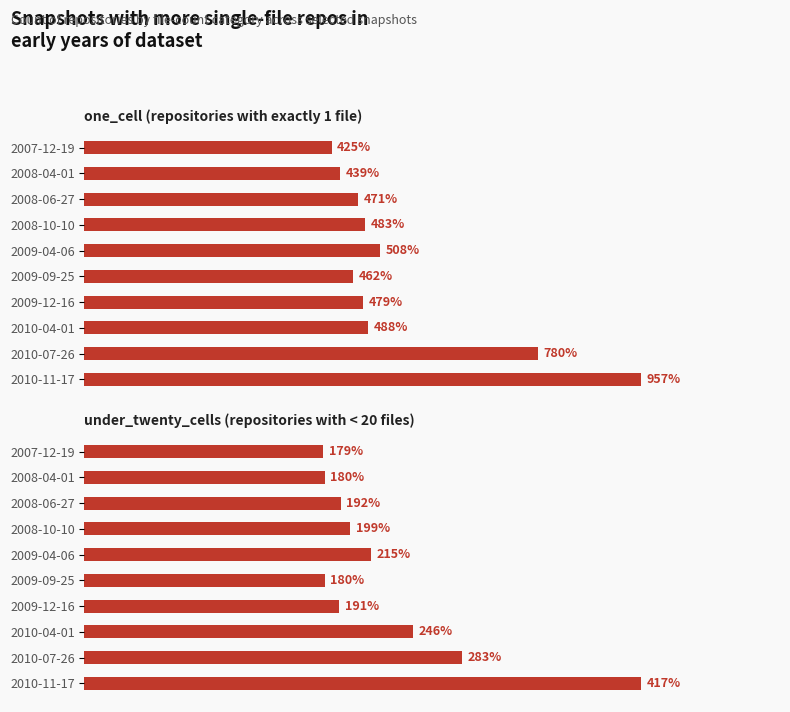

Rank the series at 2008-06-27 from highest to lowest value.

one_cell, under_twenty_cells